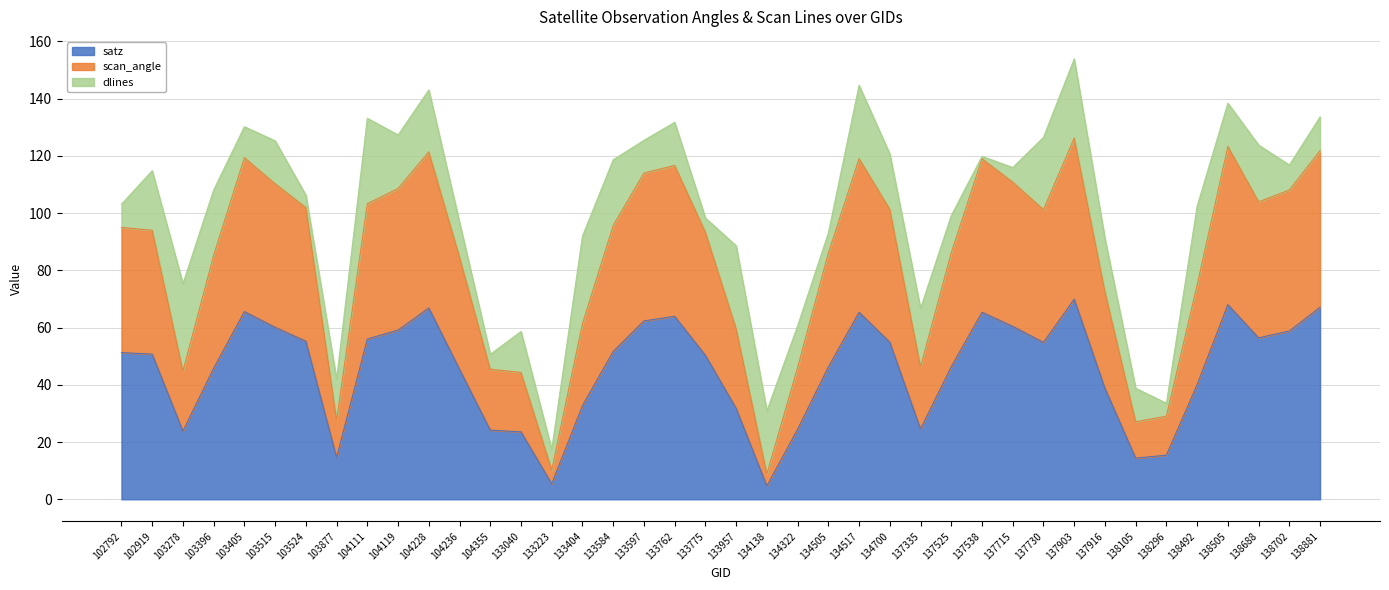

At which category is the sum across all series the highest?

137903